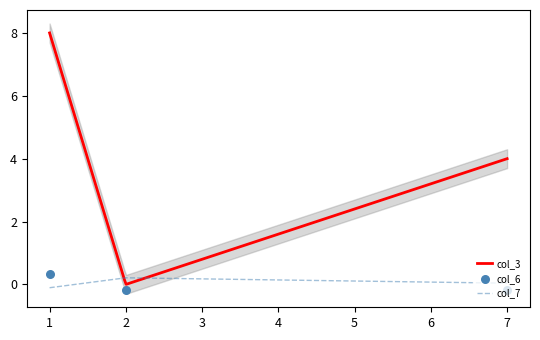

Which series has the largest total across all categories?

col_3